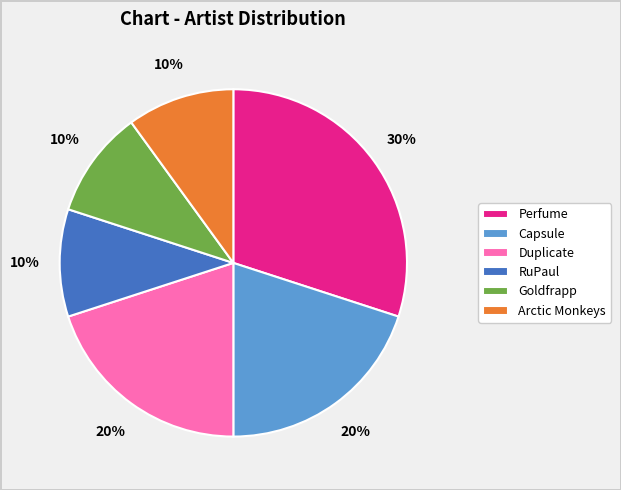

Is it true that Duplicate is 20% of the pie?

True